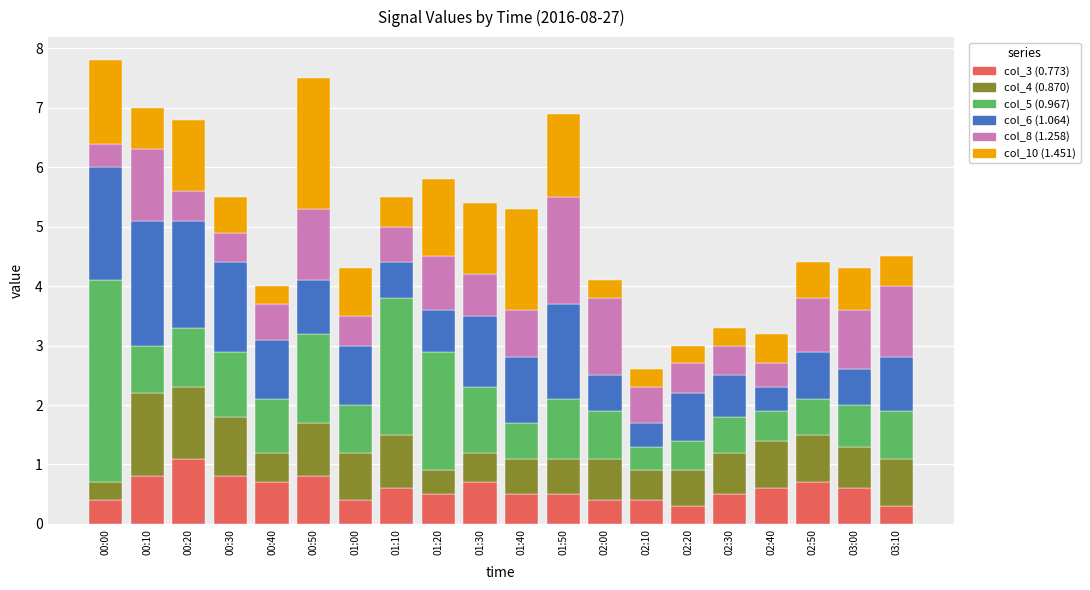

How many distinct data groups are displayed?

6